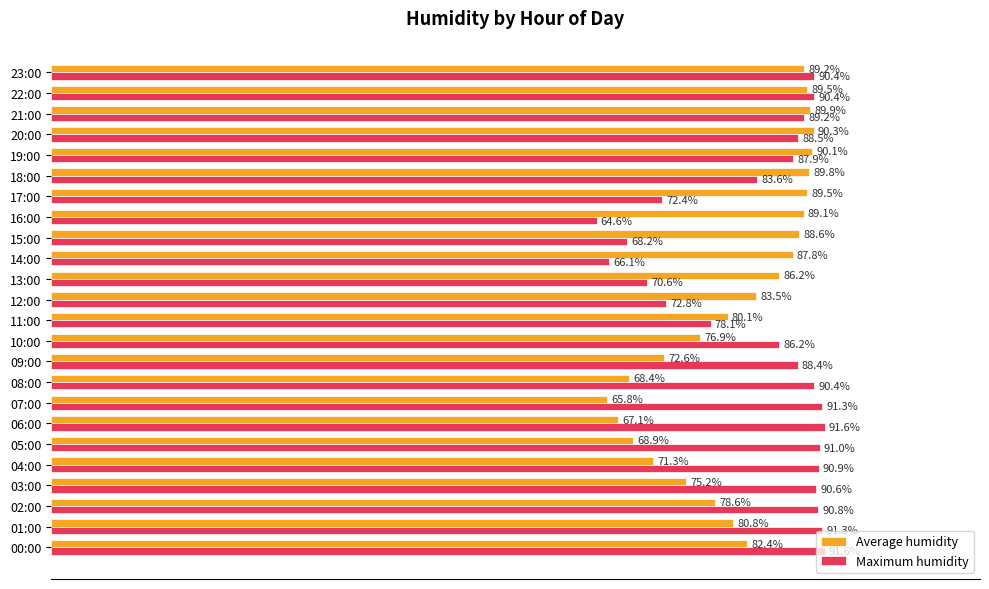

At which category is the sum across all series the highest?

22:00